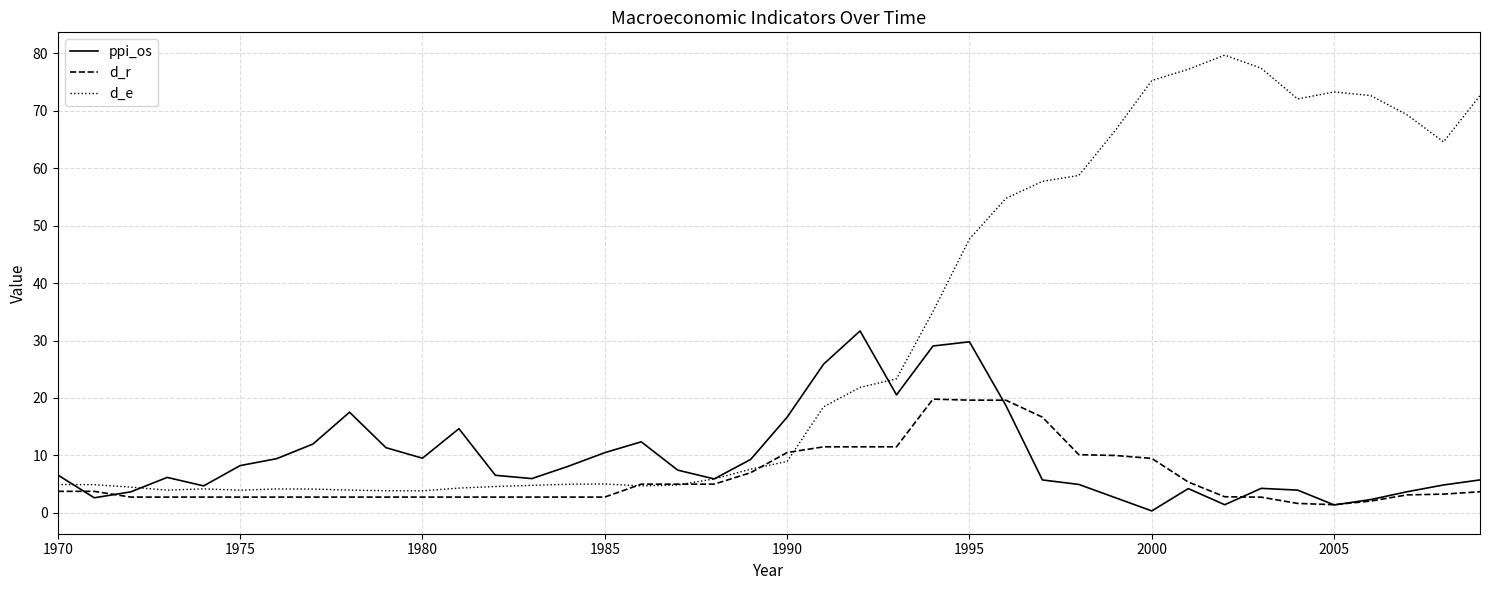

What is the sum of all ppi_os values?

390.4